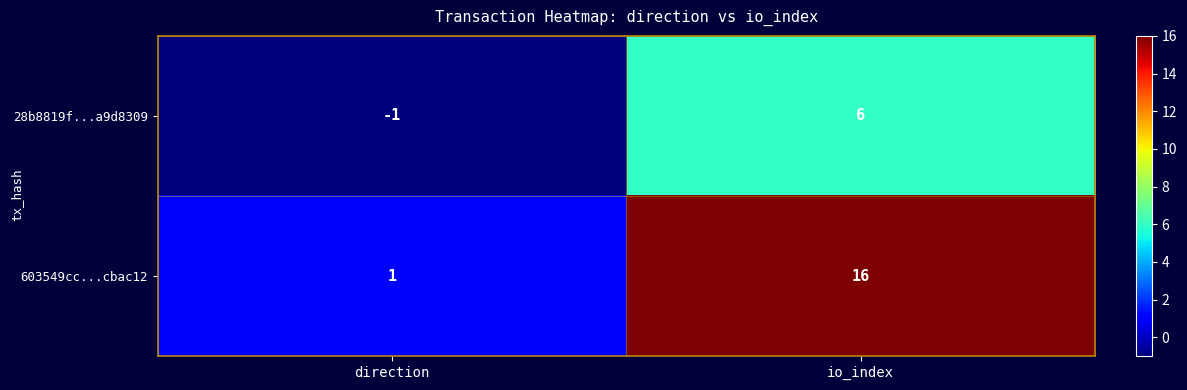

Which series has the largest total across all categories?

603549cc...cbac12